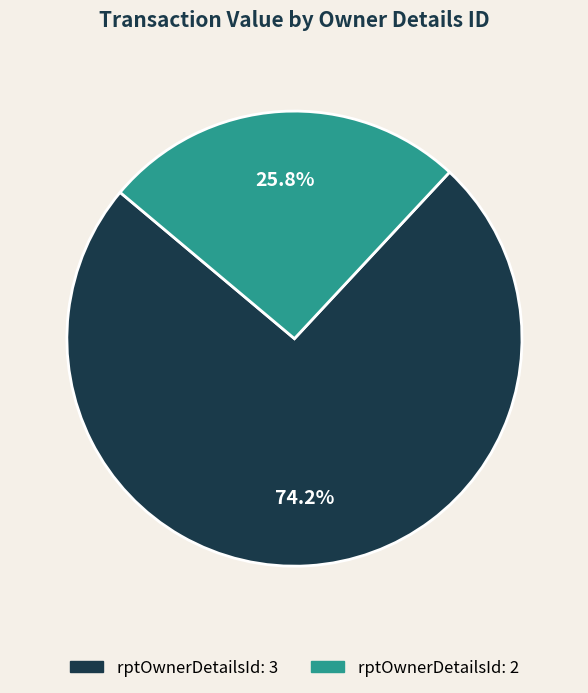

Is there a majority slice in this chart?

Yes